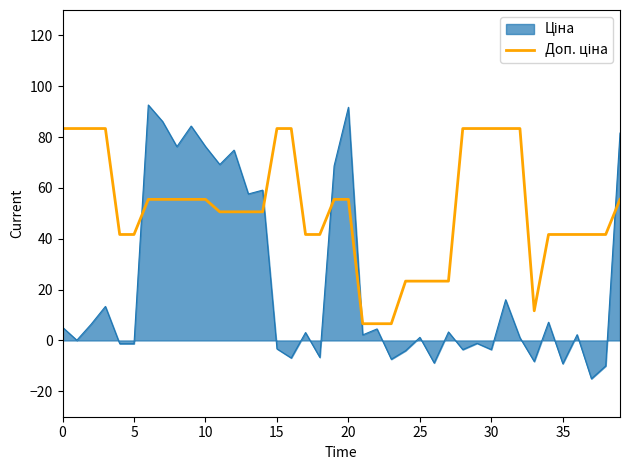

What is the maximum value shown in the chart?

92.6